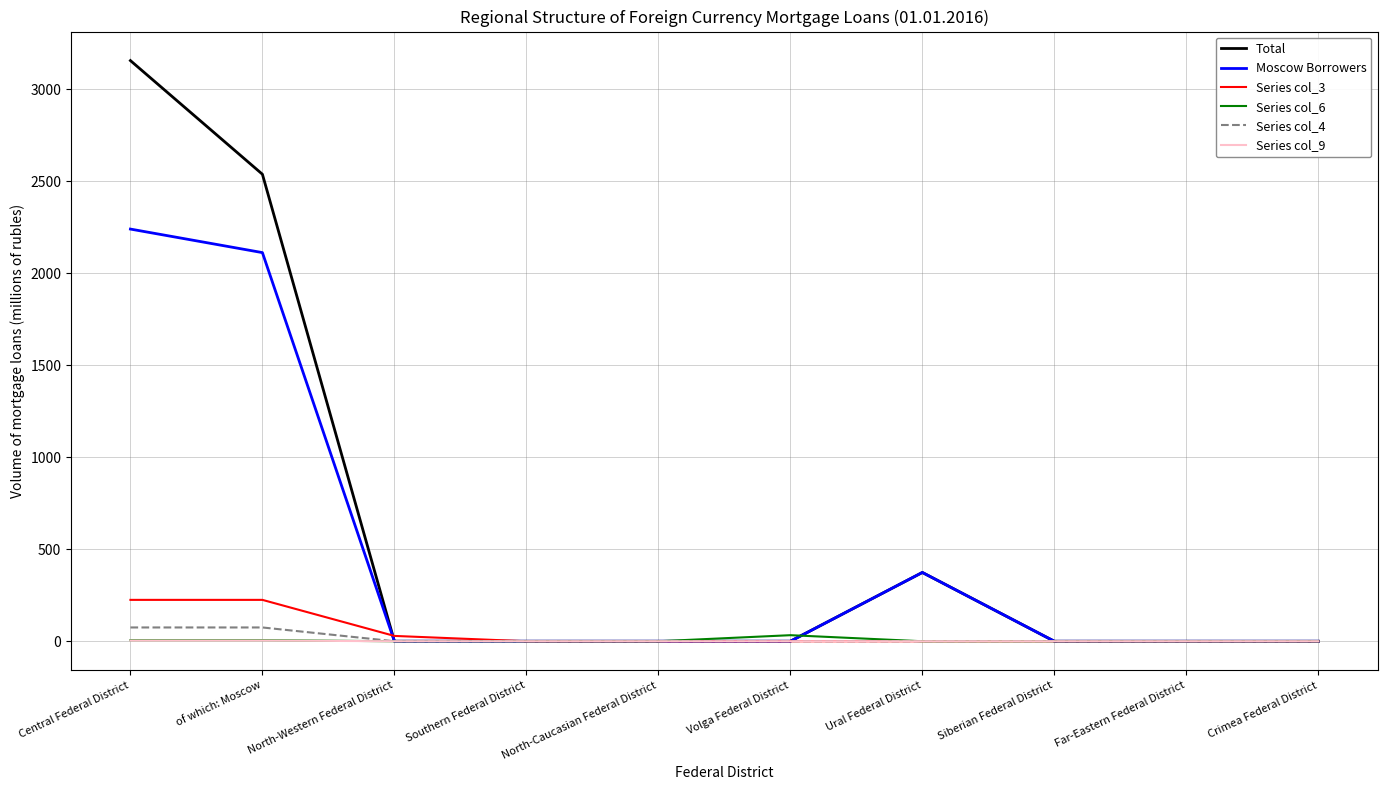

At which category is the sum across all series the highest?

Central Federal District